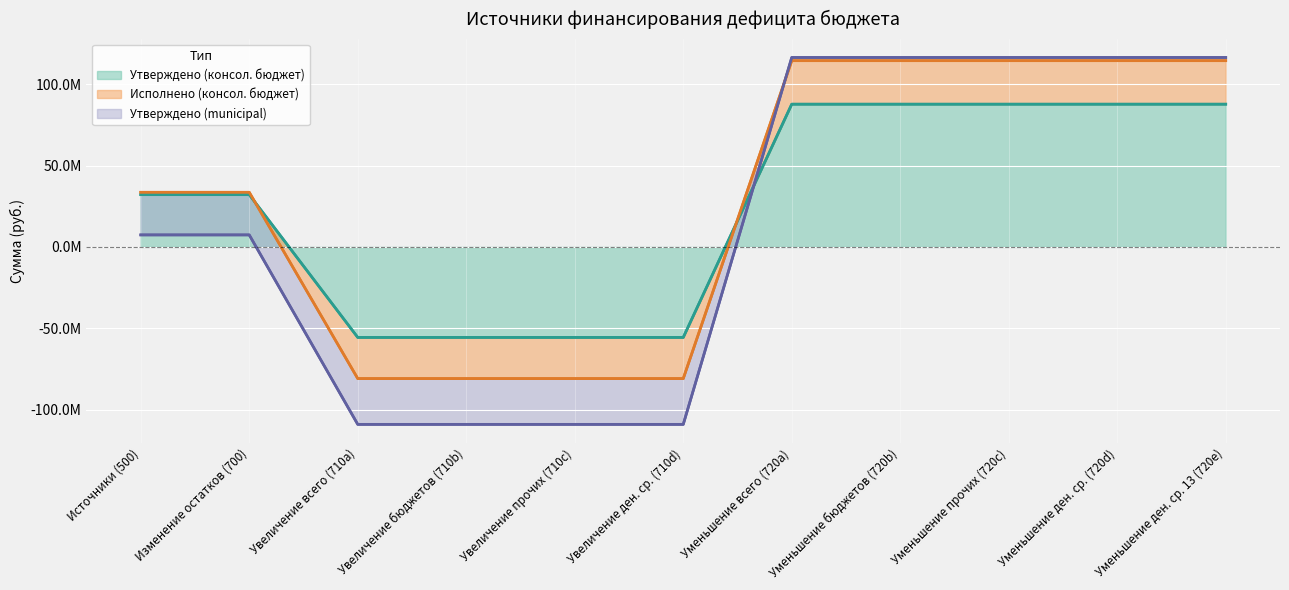

True or false: Утверждено (консол. бюджет) and Исполнено (консол. бюджет) cross at least once.

True